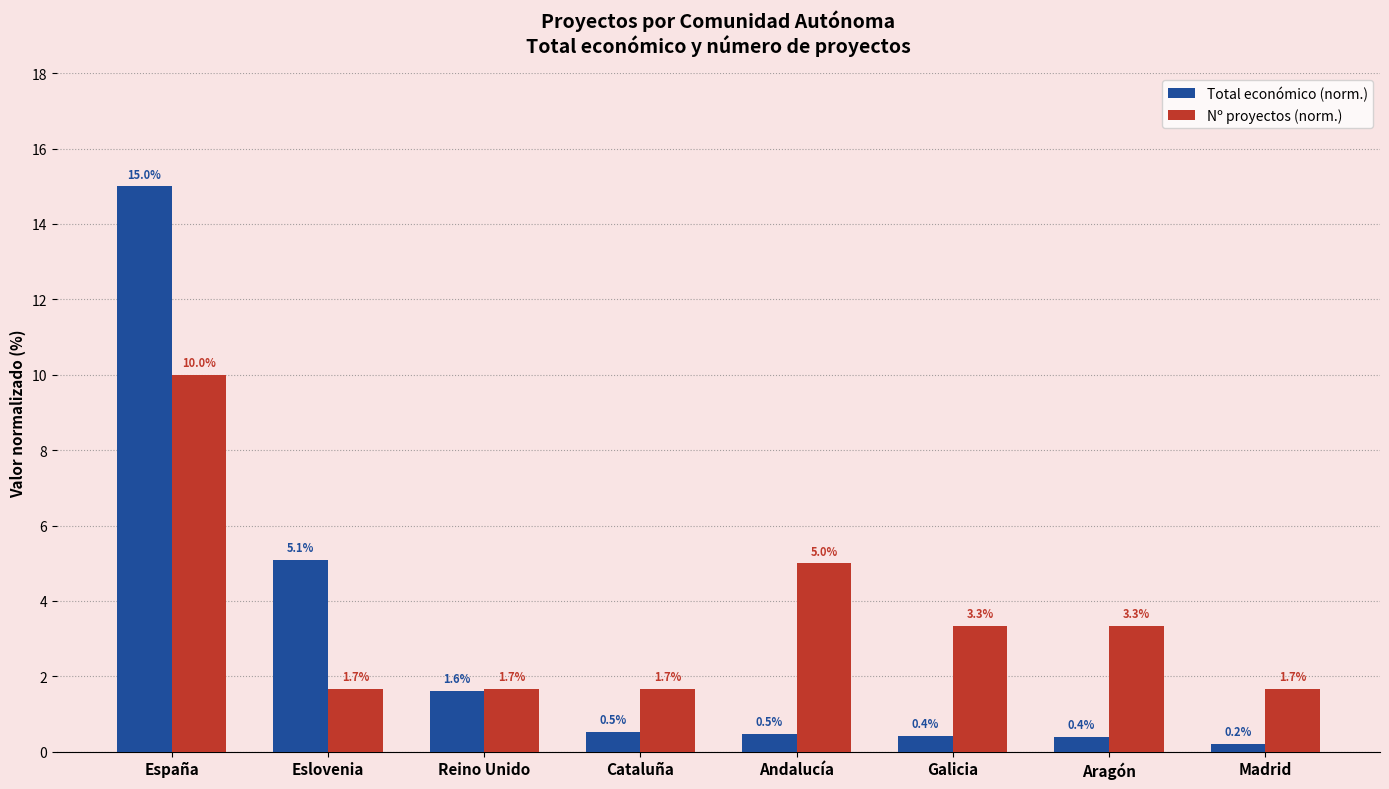

True or false: Total económico (norm.) has a value of 24.0 at España.

False